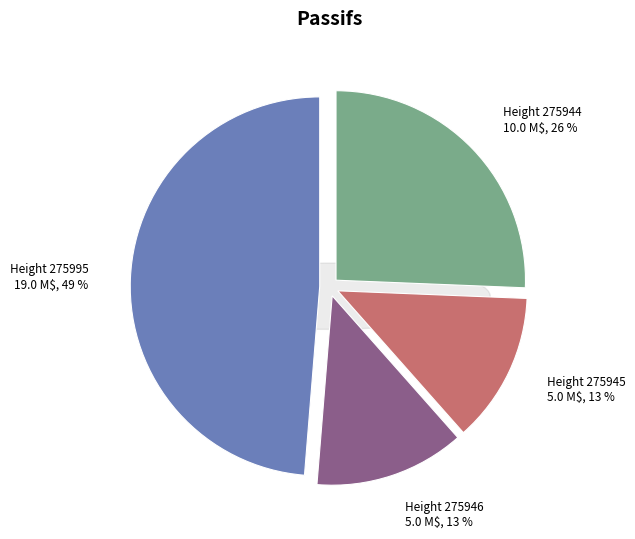

Count the number of slices in the pie.

4